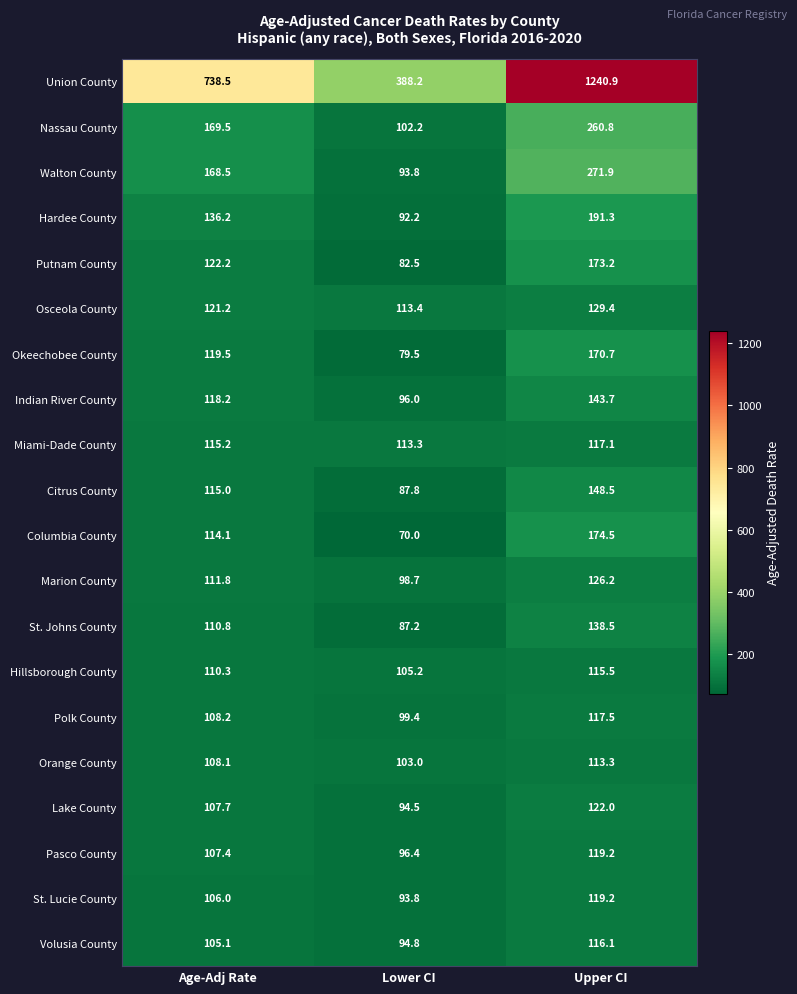

Which series has the largest total across all categories?

Union County